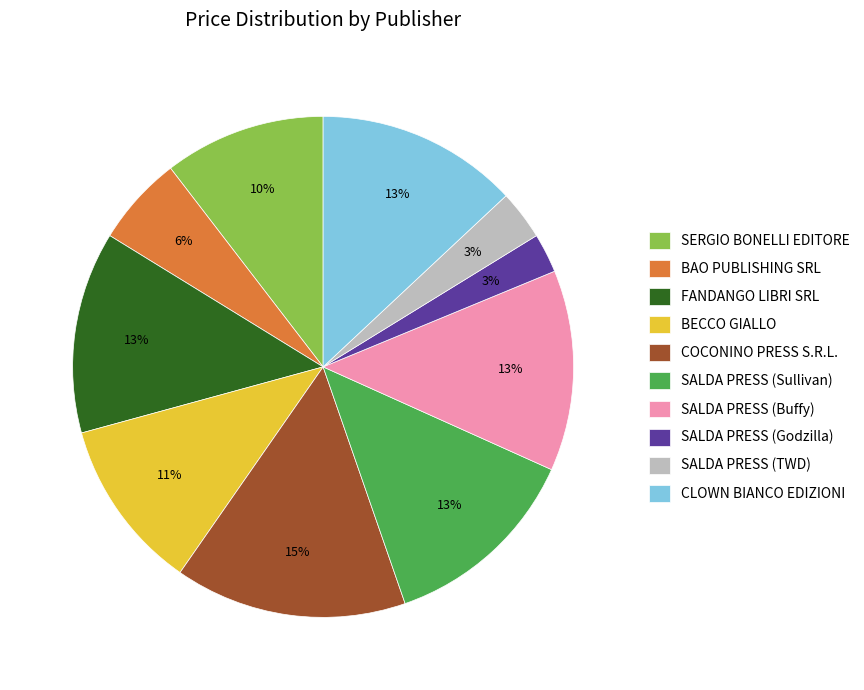

How many slices are in this pie chart?

10